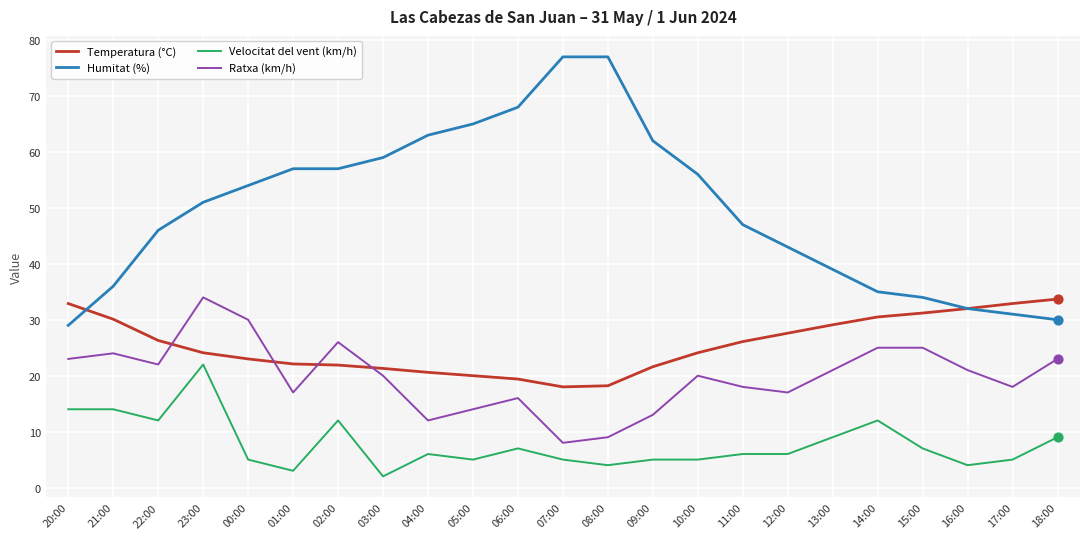

Which series changed the most between 10:00 and 15:00?

Humitat (%)